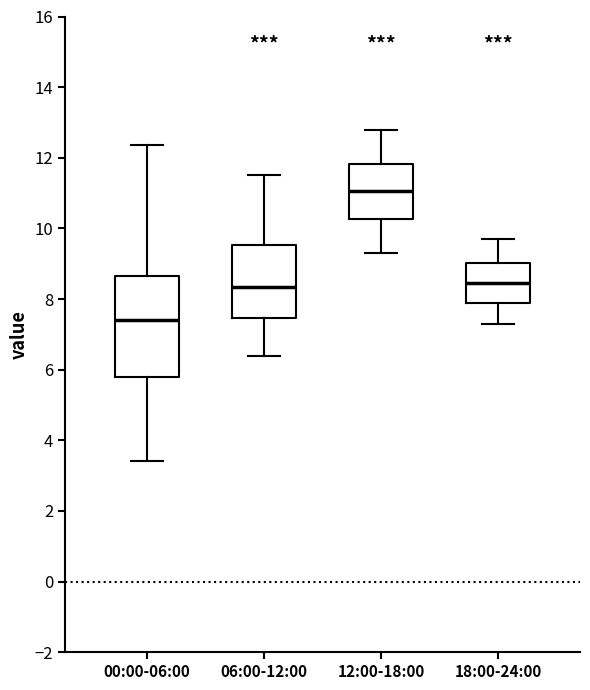

Reading left to right, read every box against the y-axis: the position of its median line, the range the box covers, and the ends of its whiskers. The values are not printed on the chart, so give them approximately, as read against the axis.

00:00-06:00: median 7.4, box 5.8 to 8.6, whiskers 3.4 to 12.4
06:00-12:00: median 8.4, box 7.4 to 9.6, whiskers 6.4 to 11.6
12:00-18:00: median 11.0, box 10.2 to 11.8, whiskers 9.4 to 12.8
18:00-24:00: median 8.4, box 7.8 to 9.0, whiskers 7.4 to 9.8